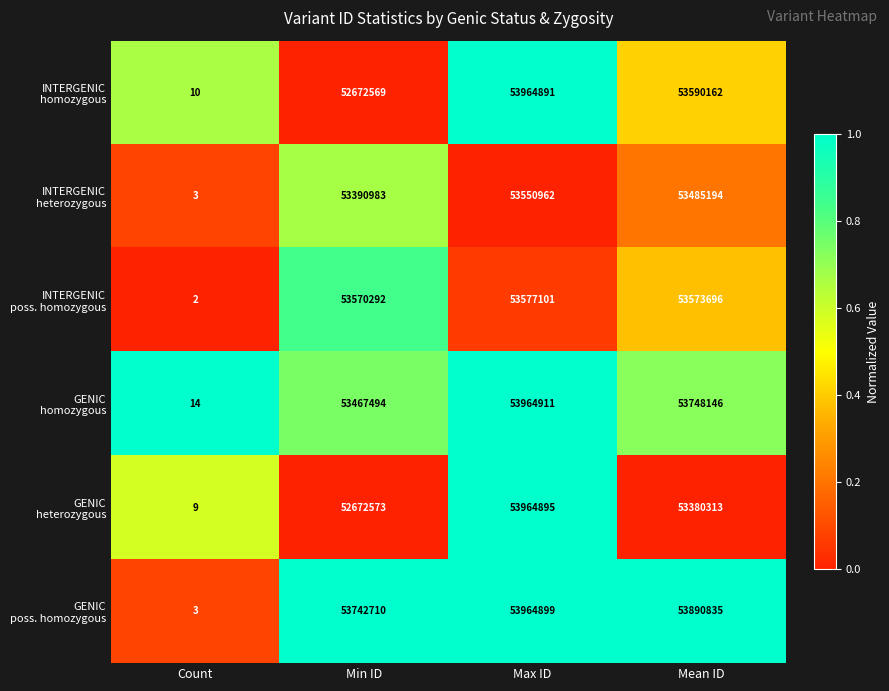

Count the number of categories in the chart.

4